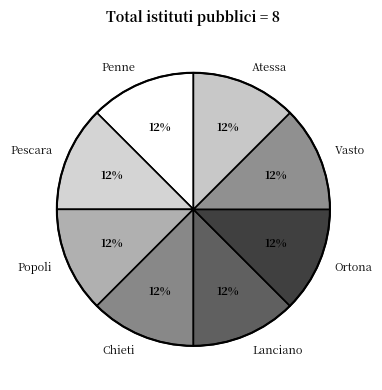

To the nearest percent, what is the average slice percentage?

12%